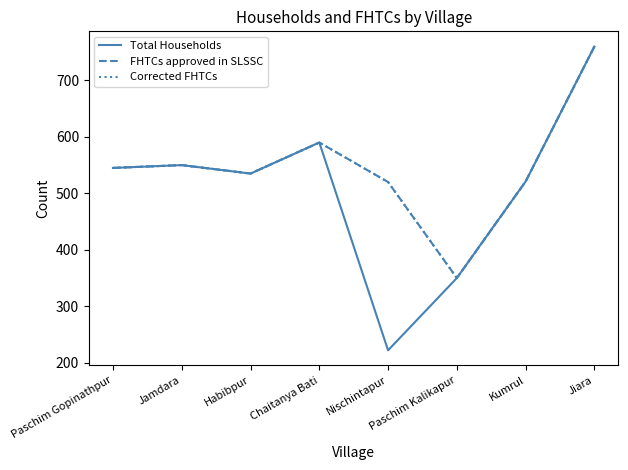

Does the chart display data point markers on the line(s)?

No